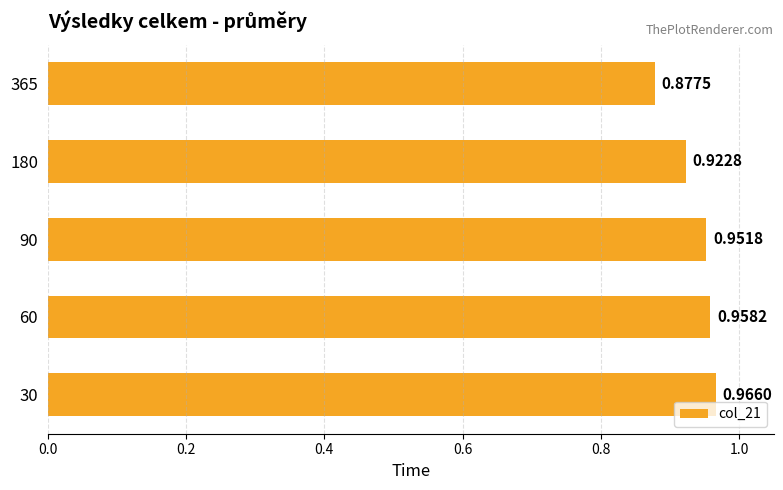

Which has a higher value, 60 or 180?

60